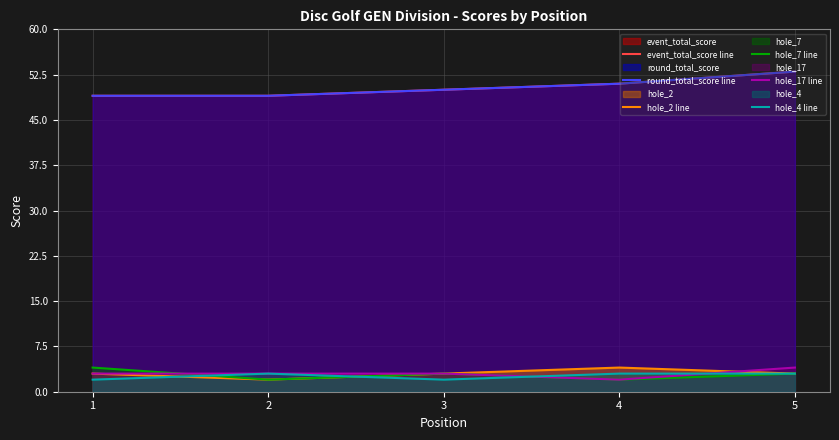

At which category does hole_17 line reach its first local valley?

4